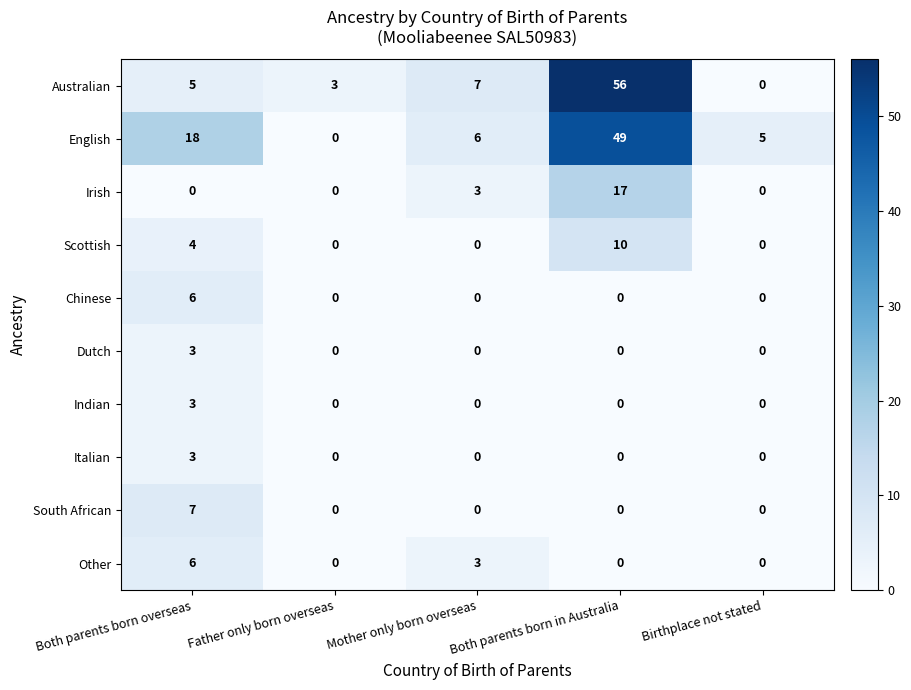

What is the difference between the maximum and minimum values in the South African series?

7